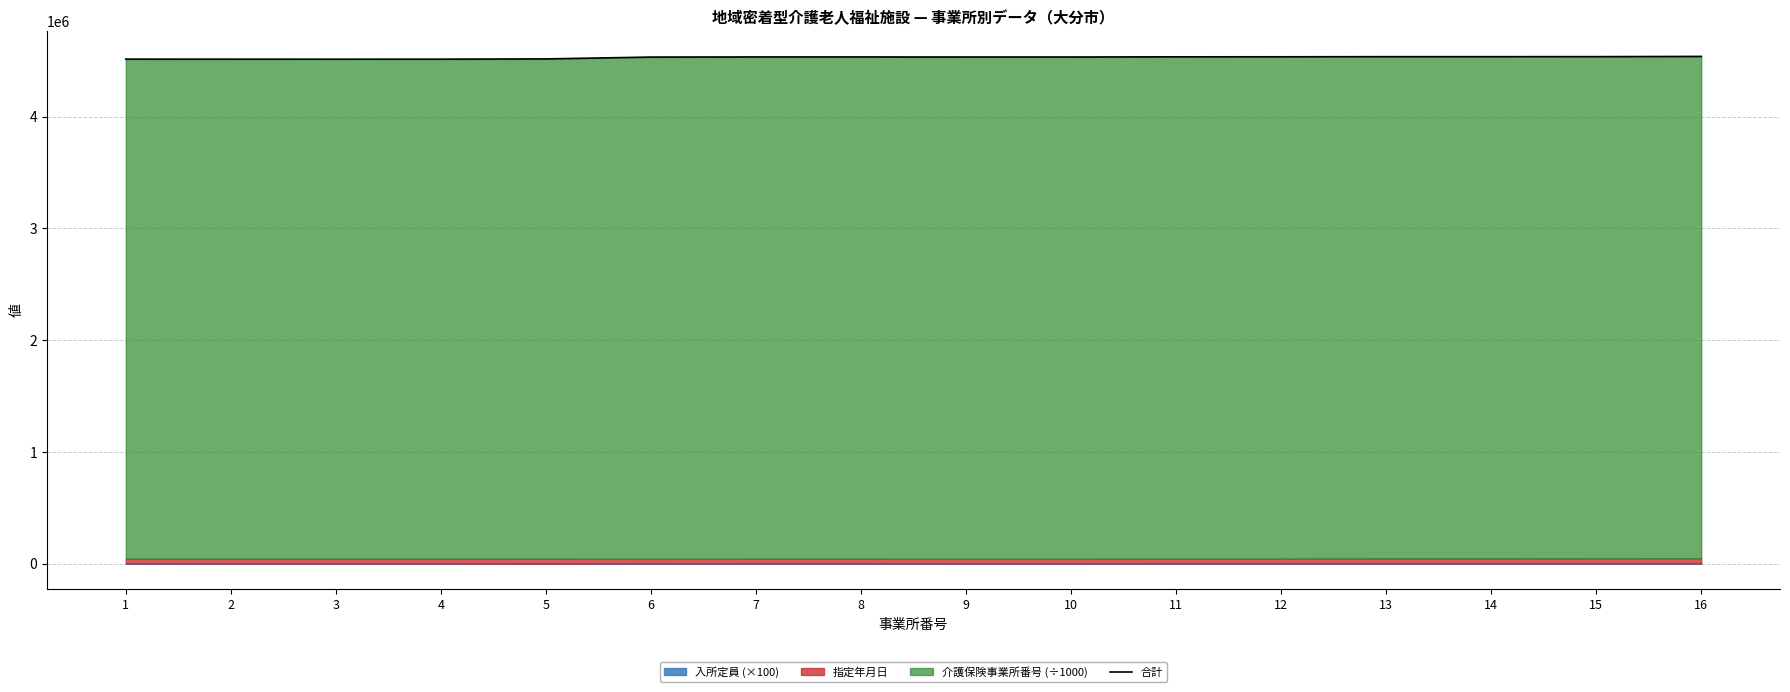

List the labels in order of value, smallest first.

3, 2, 4, 1, 5, 6, 9, 10, 7, 8, 11, 12, 13, 14, 15, 16